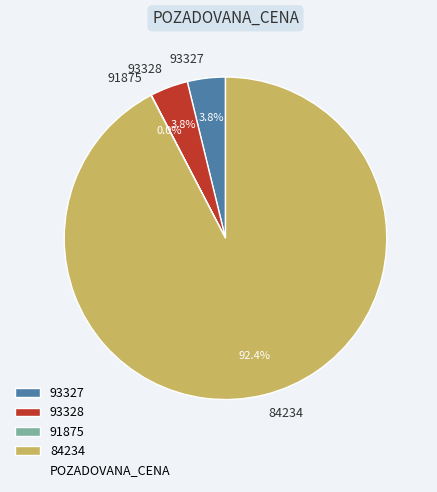

Which category has the biggest portion of the pie?

84234